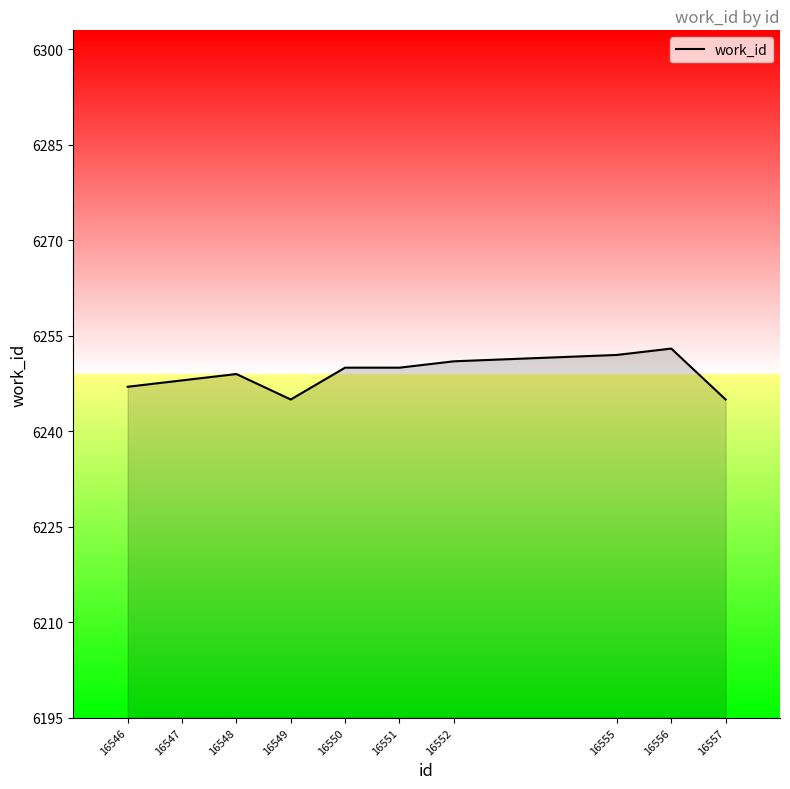

The chart shows a value of 11239 at 16546. True or false?

False